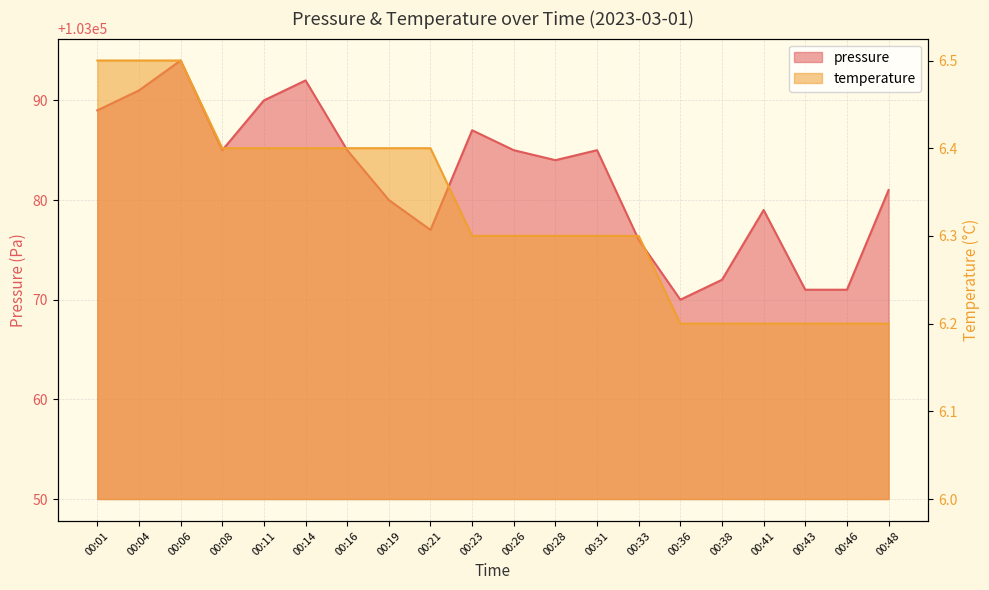

What is the greatest value displayed?

103094.0